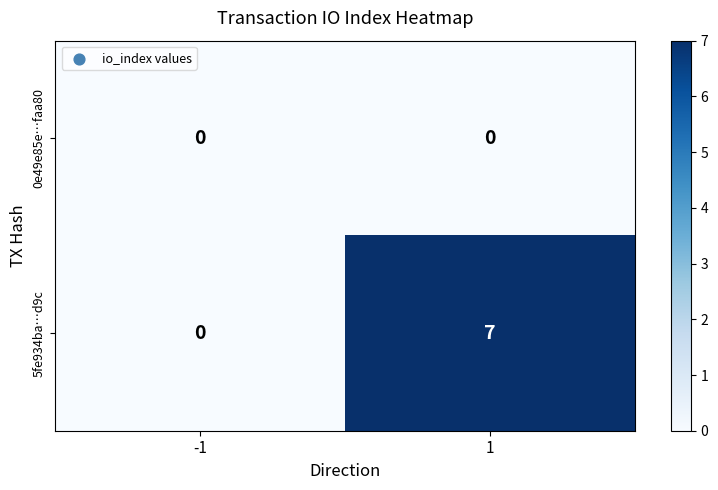

Reading left to right, extract all data points from this chart.

0e49e85e…faa80: -1=0	1=0
5fe934ba…d9c: -1=0	1=7